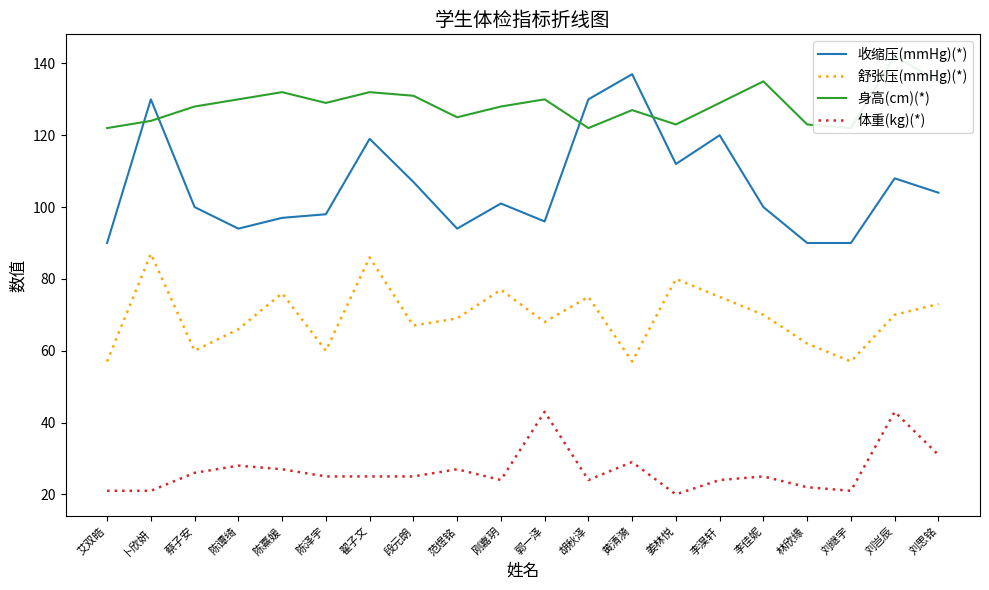

The value of 身高(cm)(*) at 郭一泽 is 69. True or false?

False